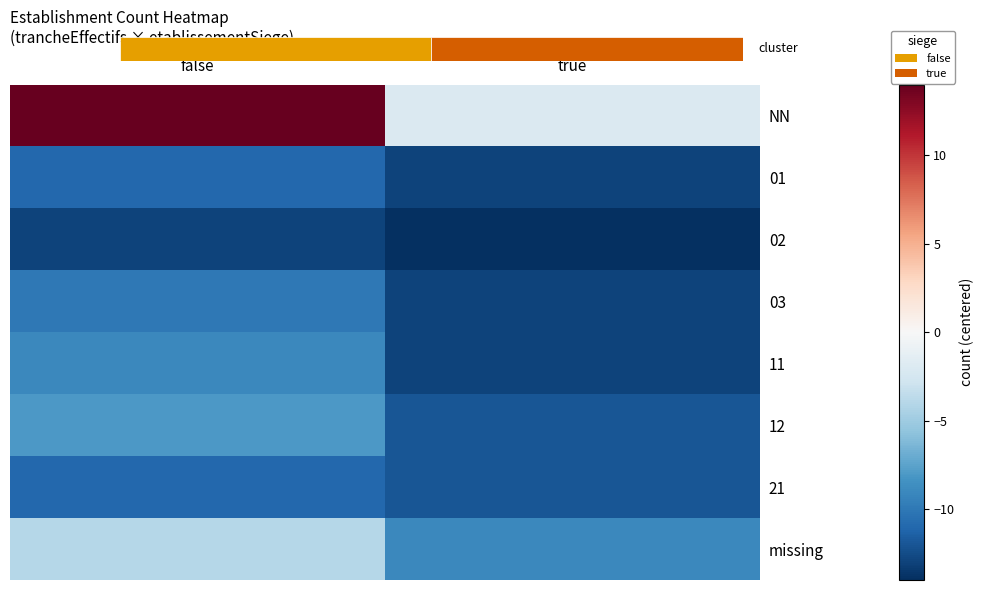

What is the lowest value of the 11 series?

-13